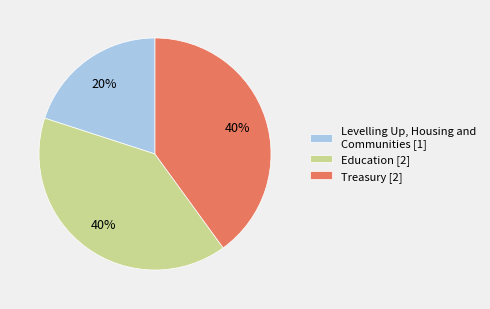

To the nearest percent, what percentage of the pie is Levelling Up, Housing and Communities [1]?

20%